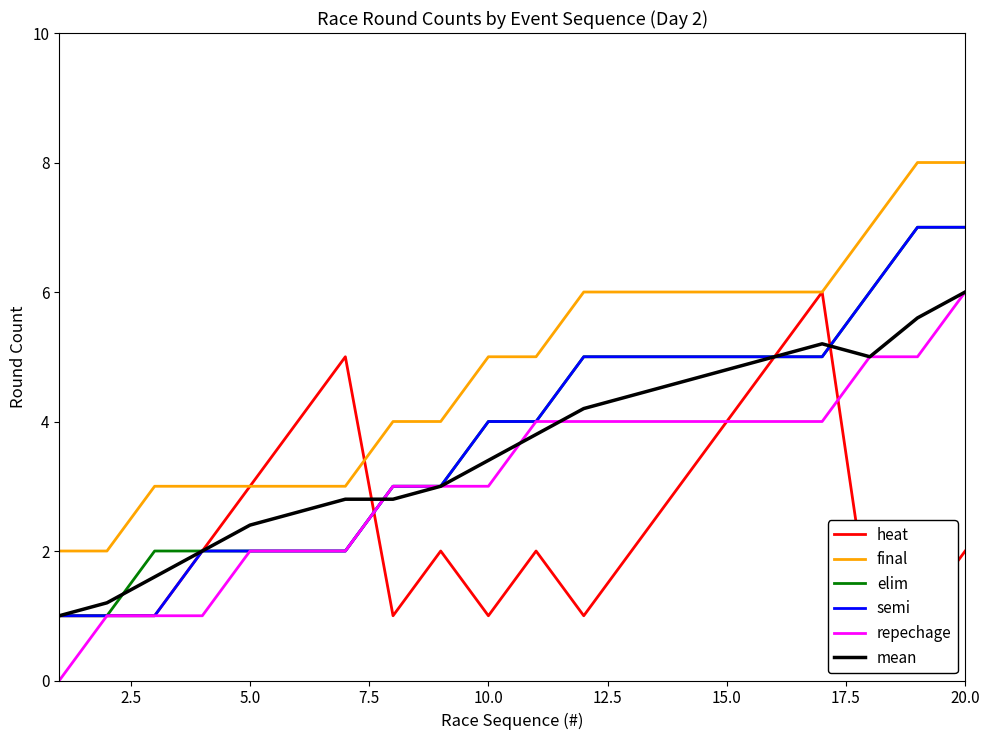

How many lines are shown in the chart?

6